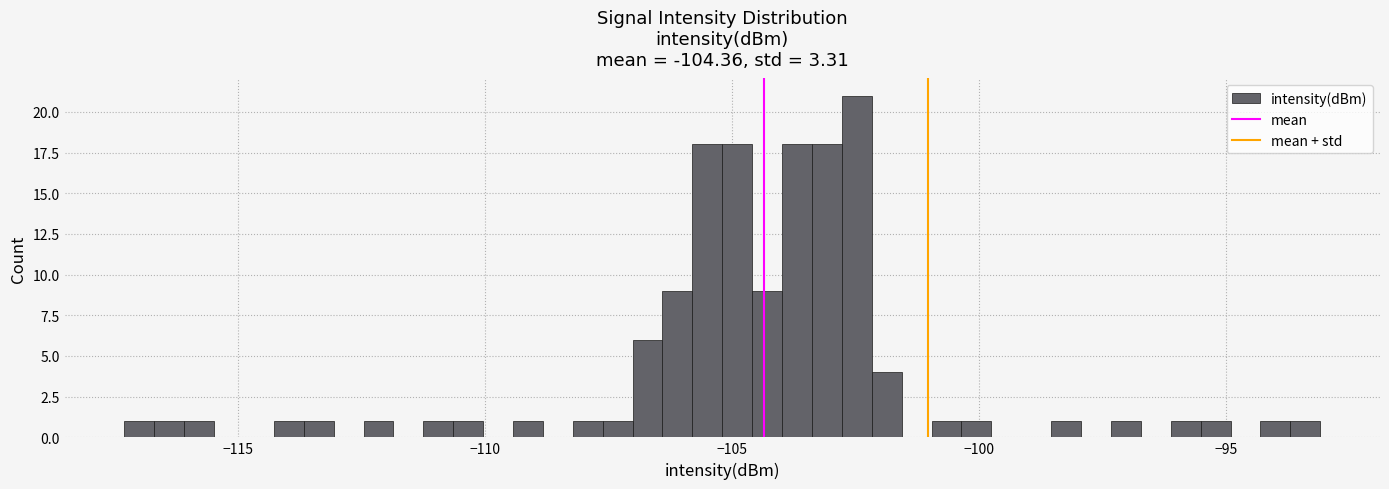

Read against the x-axis, roughly where is the centre of the tallest bar?

-102.5